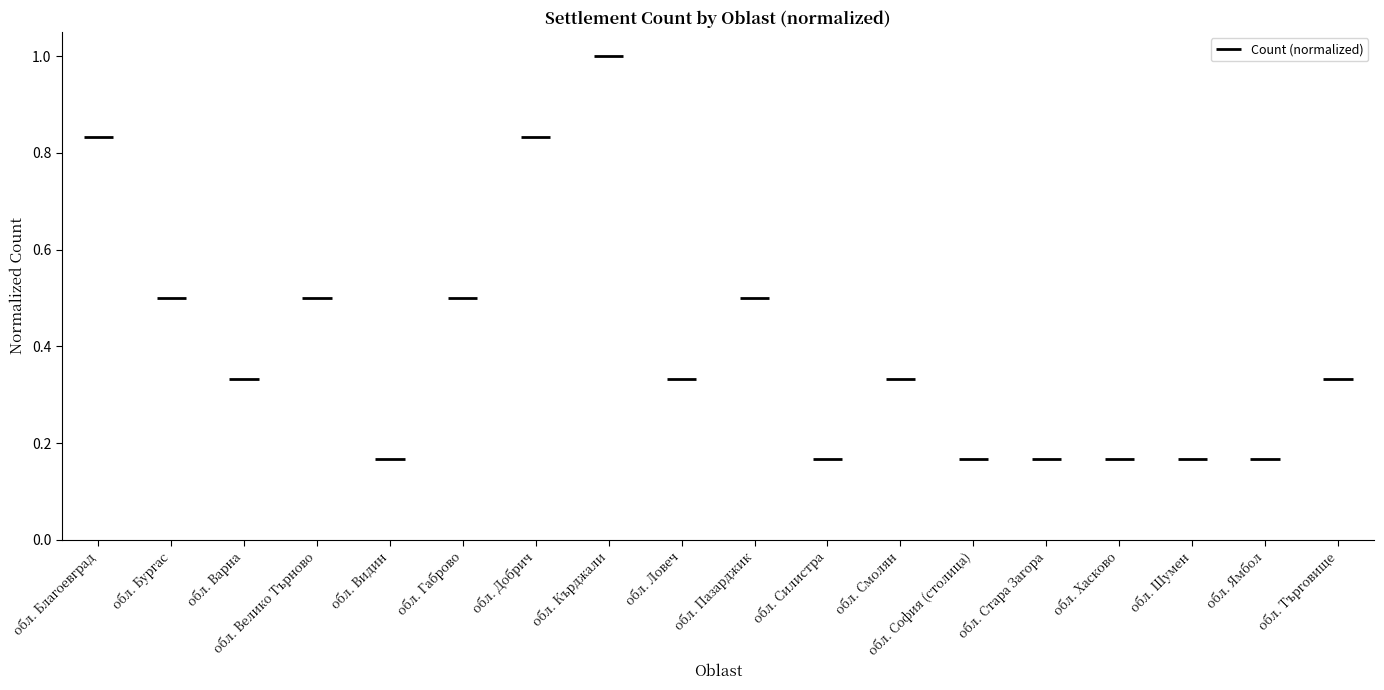

How many bars are there in total?

18